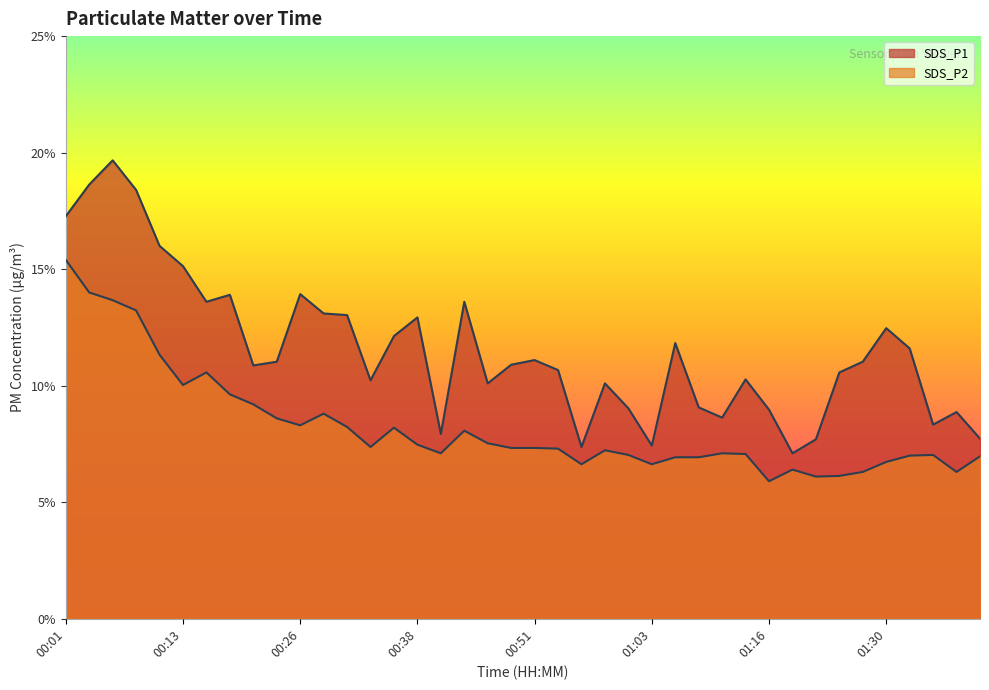

How many data points in SDS_P2 are less than 7?

12